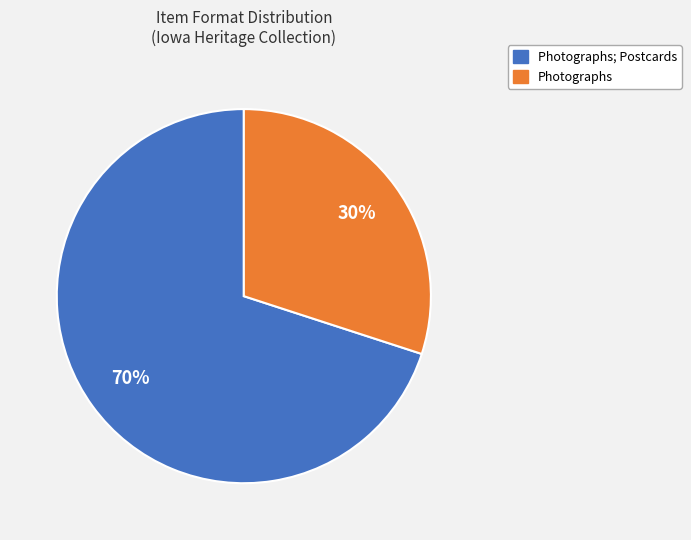

Is there a majority slice in this chart?

Yes